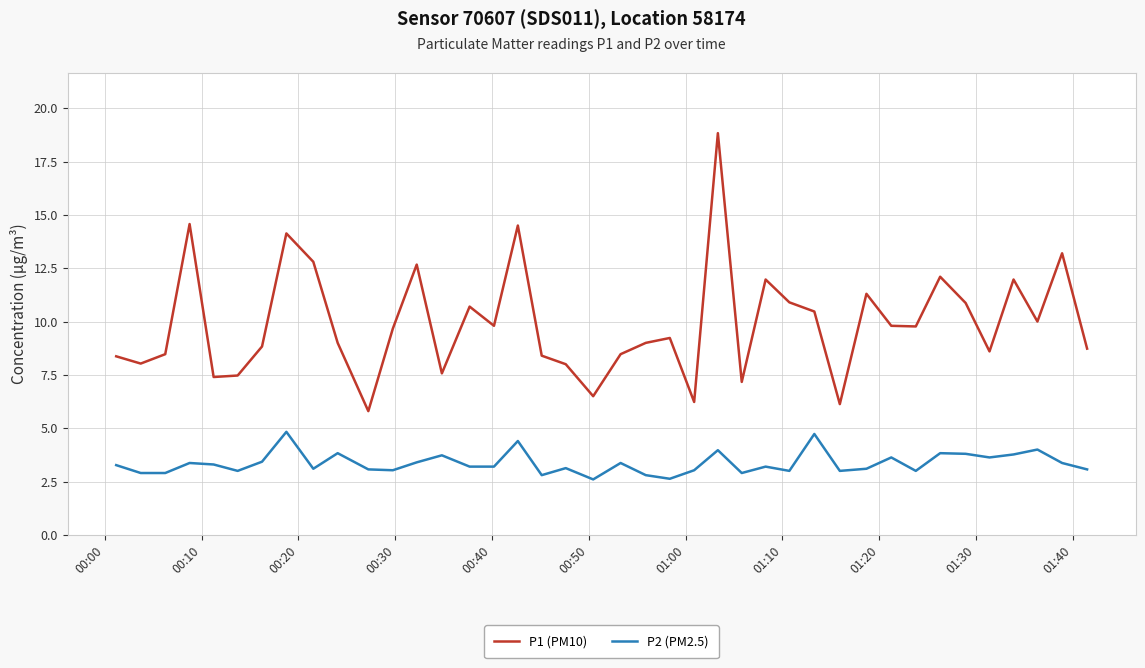

Which series has the widest spread of values?

P1 (PM10)